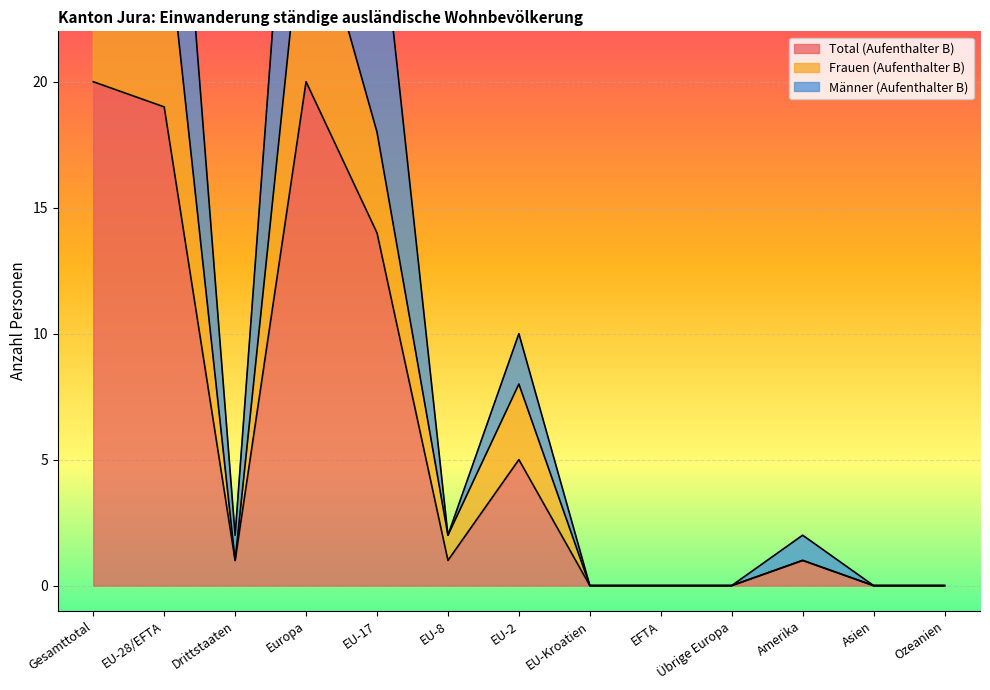

At which label is Total (Aufenthalter B) closest to 10?

EU-17